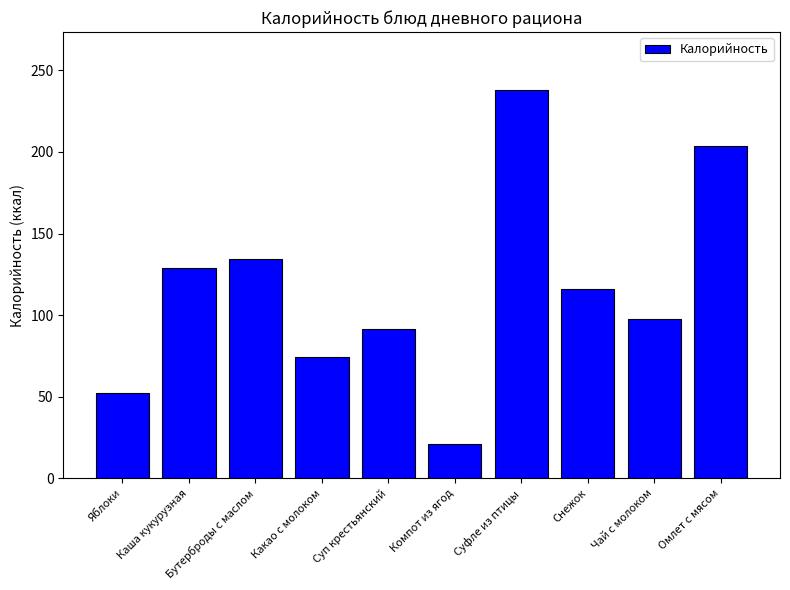

Reading left to right, extract all data points from this chart.

Яблоки=52.4	Каша кукурузная=128.9	Бутерброды с маслом=134.3	Какао с молоком=74.3	Суп крестьянский=91.5	Компот из ягод=21.4	Суфле из птицы=237.8	Снежок=116.2	Чай с молоком=97.4	Омлет с мясом=203.5